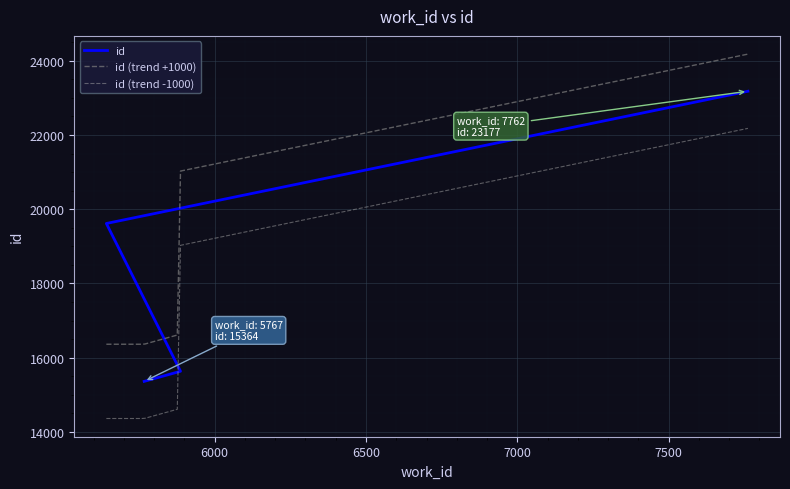

What is the value of the 4th point from the left?

23177